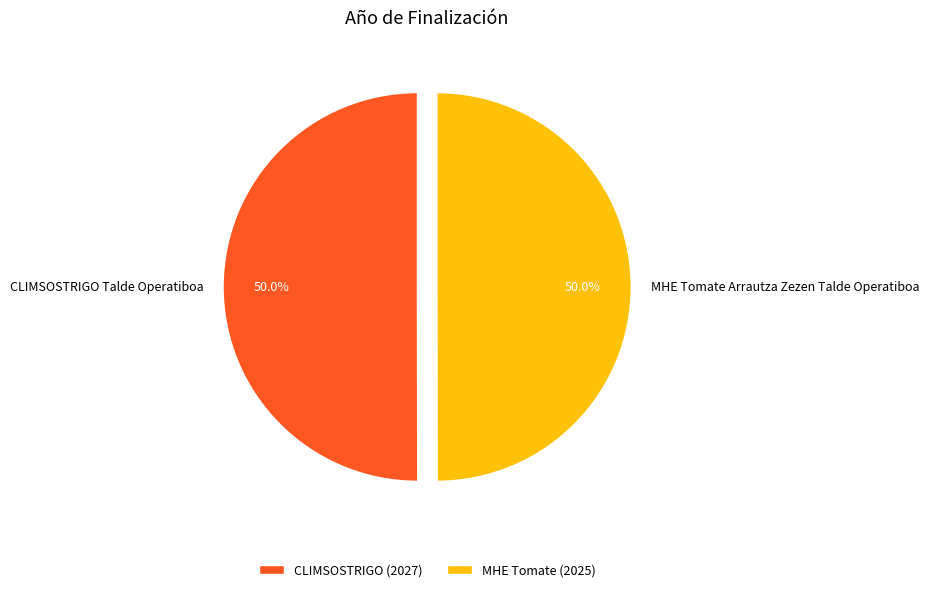

Approximately how many times larger is the value at CLIMSOSTRIGO Talde Operatiboa compared to MHE Tomate Arrautza Zezen Talde Operatiboa?

1.0